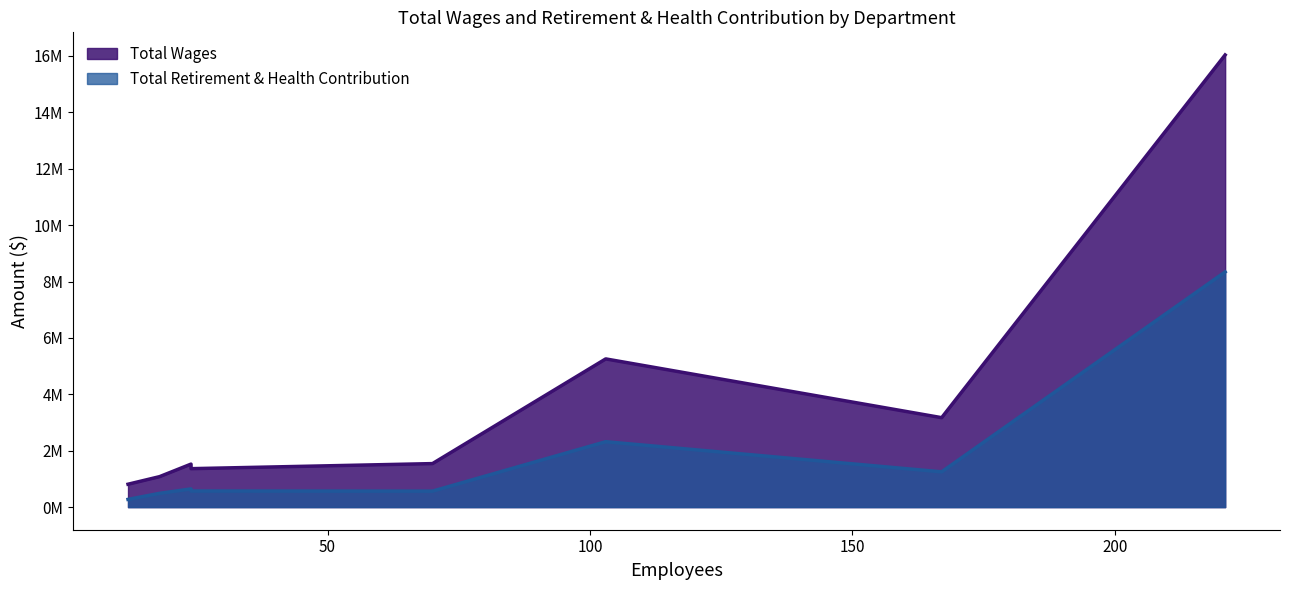

What is the average value of the Total Retirement & Health Contribution series?

1806842